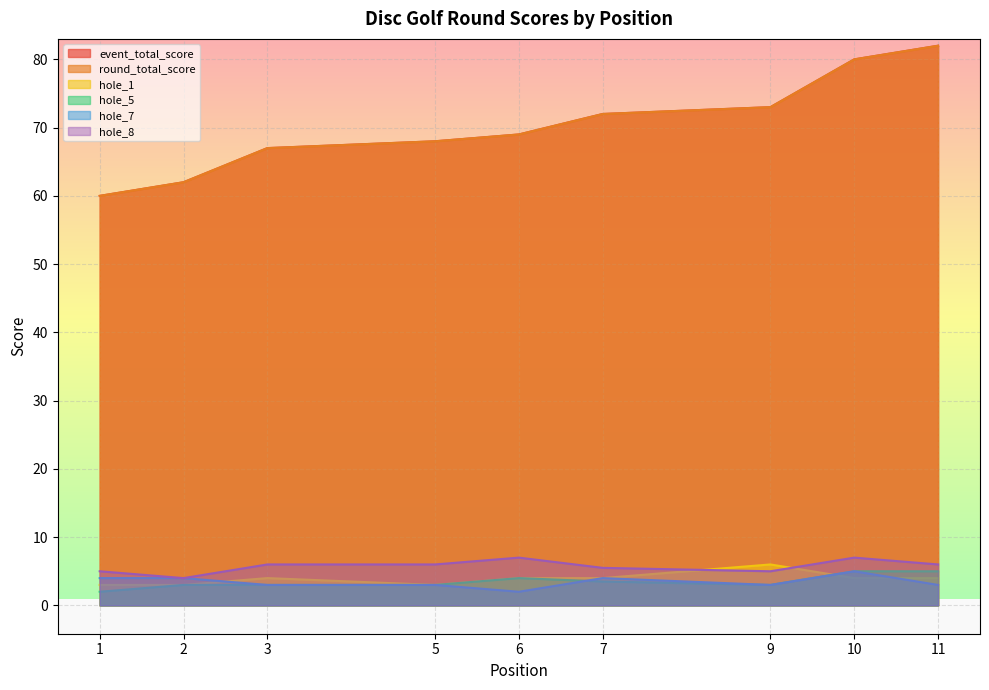

Rank the series by their maximum value, from highest to lowest.

event_total_score, round_total_score, hole_8, hole_1, hole_5, hole_7